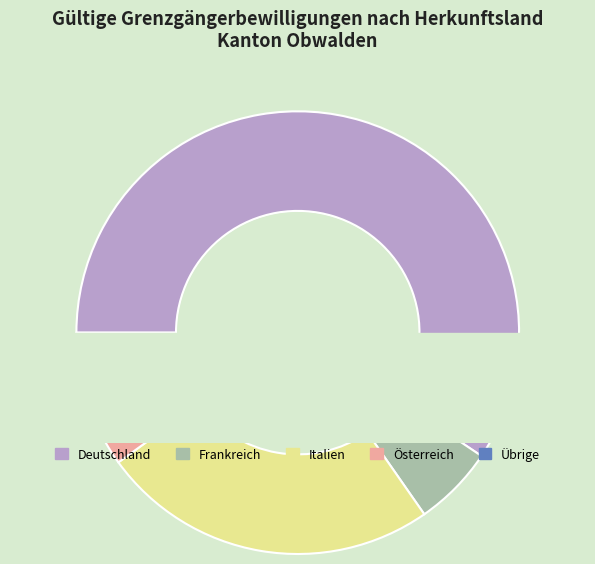

How much of the chart is everything except Übrige?

92.6%